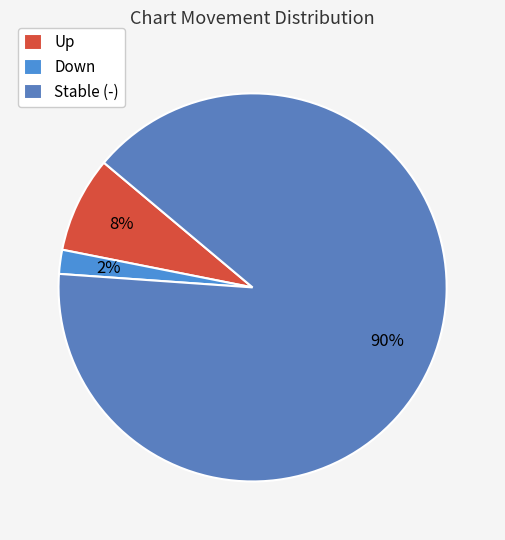

Count the number of slices in the pie.

3